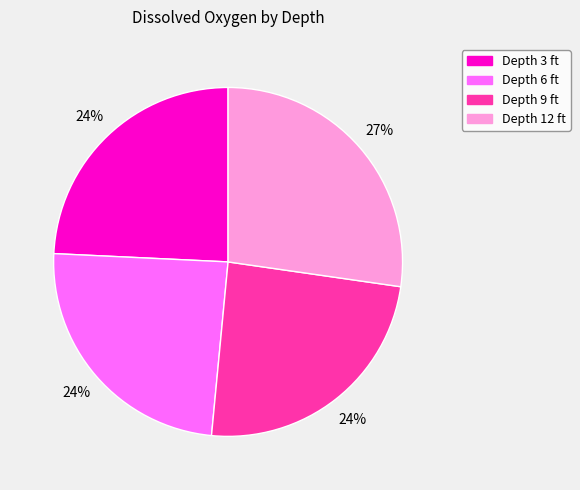

What is the largest slice in the pie chart?

Depth 12 ft